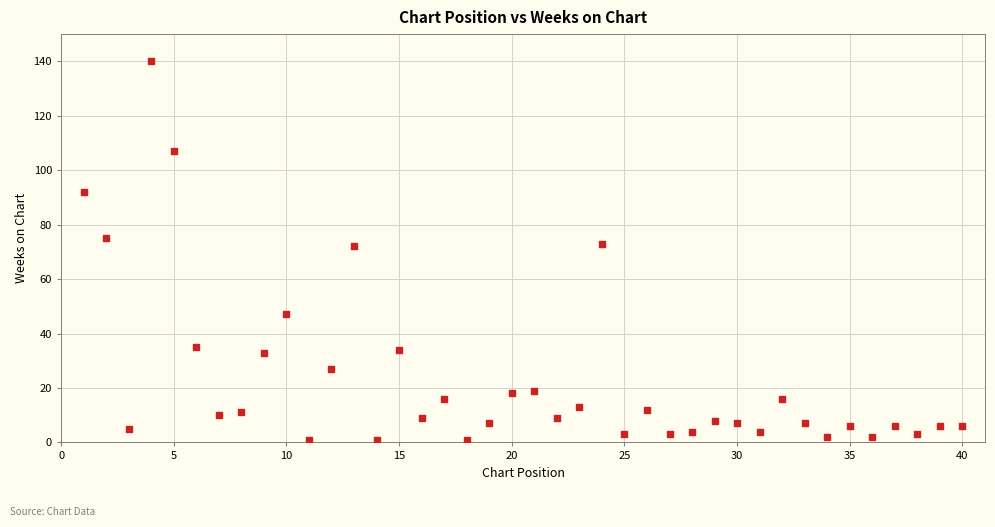

What is the range of Y values (max minus min)?

139